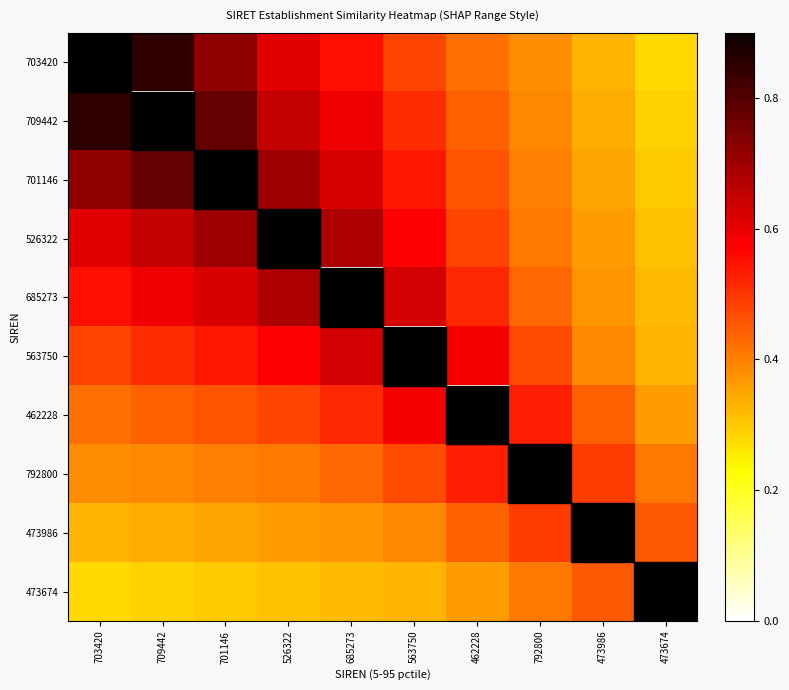

List the series in order of their peak value, lowest first.

473674, 473986, 792800, 462228, 563750, 685273, 526322, 701146, 703420, 709442